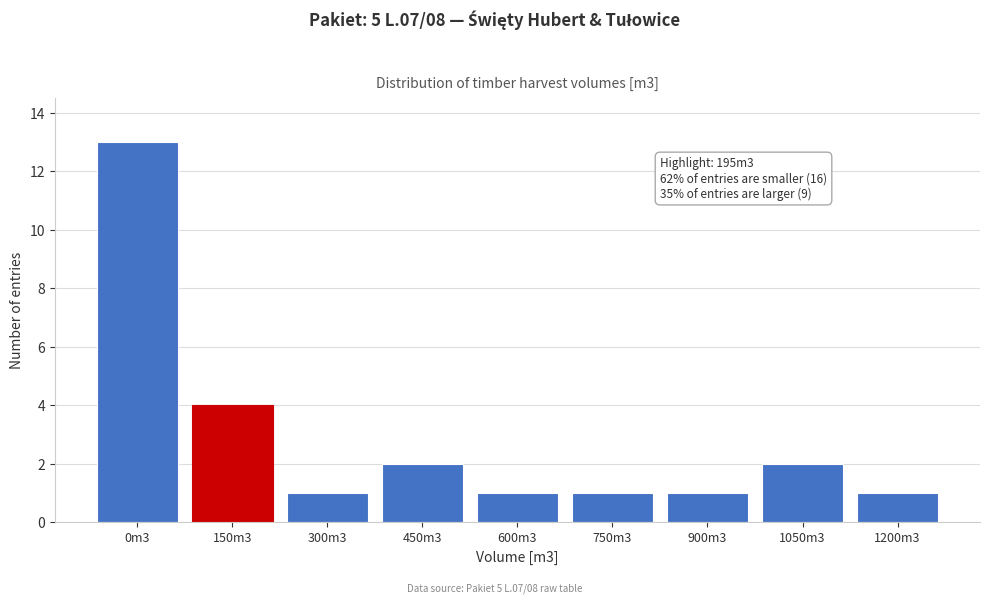

Reading right to left, what are all the values shown in this chart?

1200m3=1	1050m3=2	900m3=1	750m3=1	600m3=1	450m3=2	300m3=1	150m3=4	0m3=13